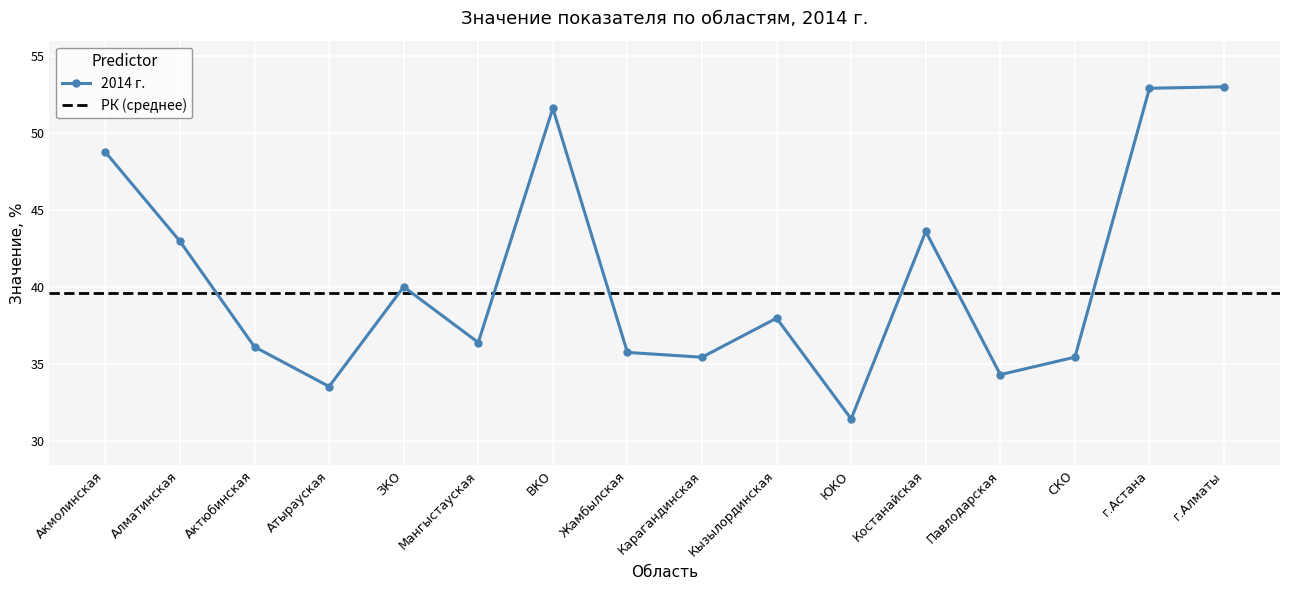

What is the difference between the values at Карагандинская and Алматинская?

7.5